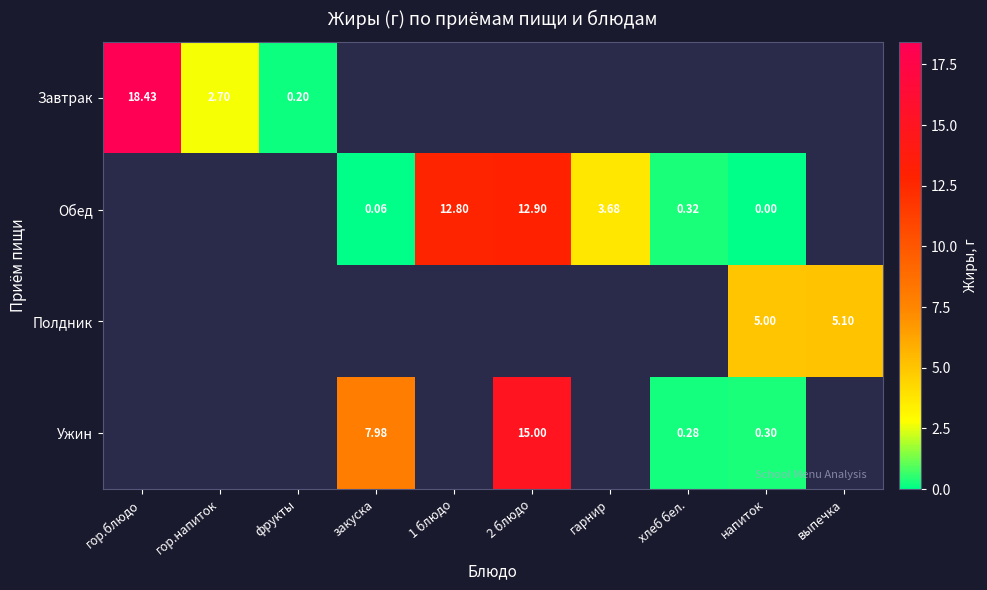

The value of Полдник at напиток is 7.7. True or false?

False